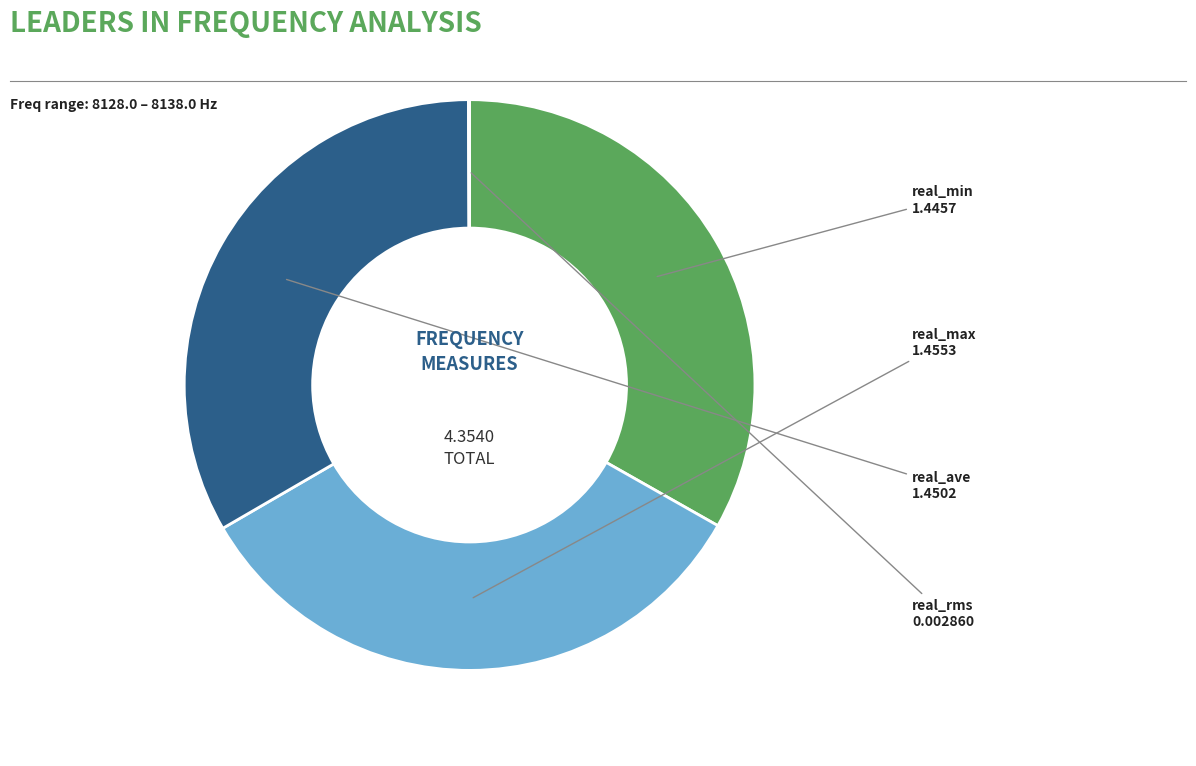

Is there any slice that represents more than half of the pie?

No